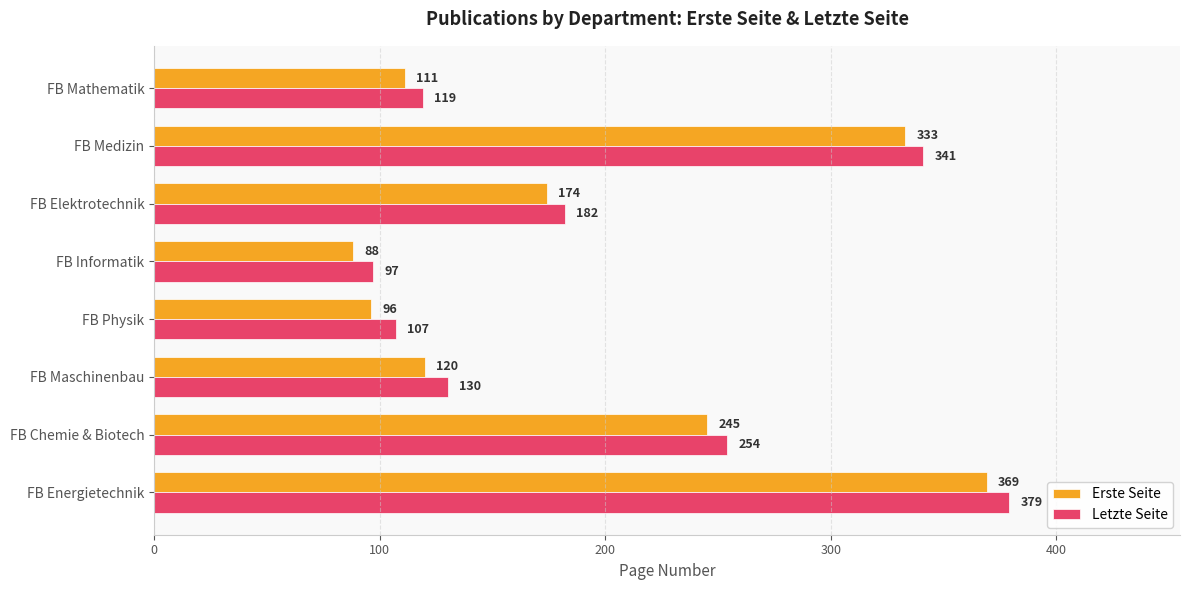

Is the value of Erste Seite at FB Energietechnik greater than the value of Letzte Seite at FB Chemie & Biotech?

Yes